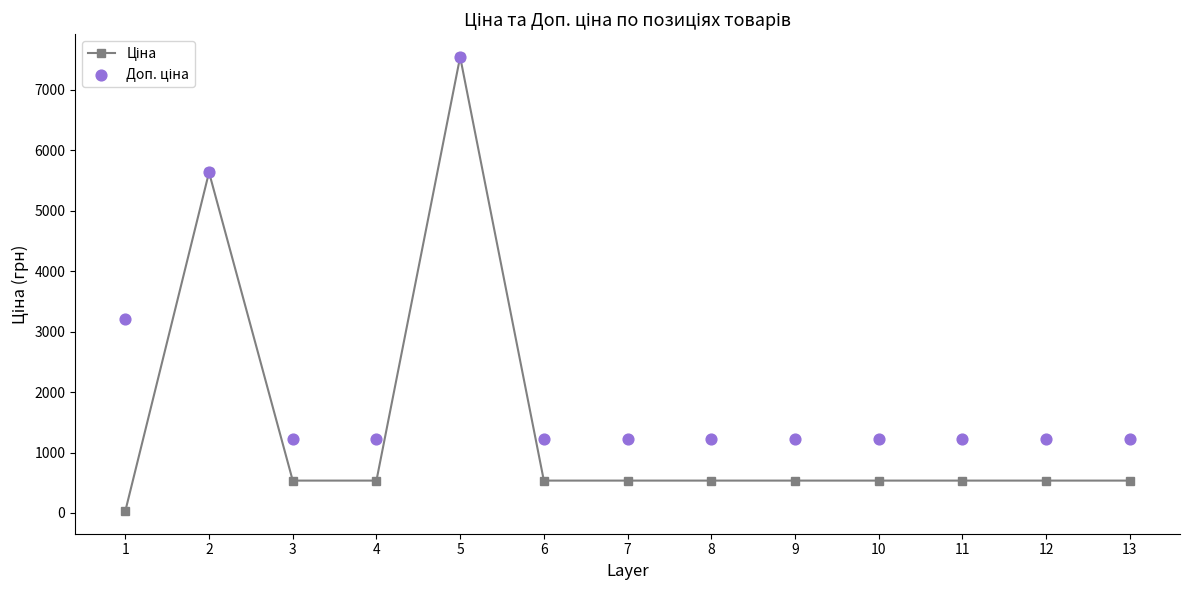

At which category is the sum across all series the highest?

5